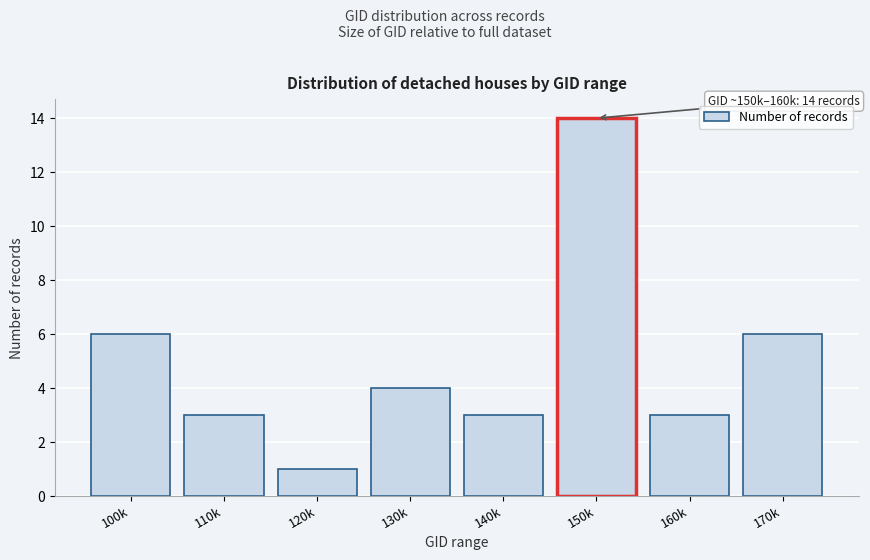

Reading right to left, transcribe all the data shown in this chart.

170k=6	160k=3	150k=14	140k=3	130k=4	120k=1	110k=3	100k=6